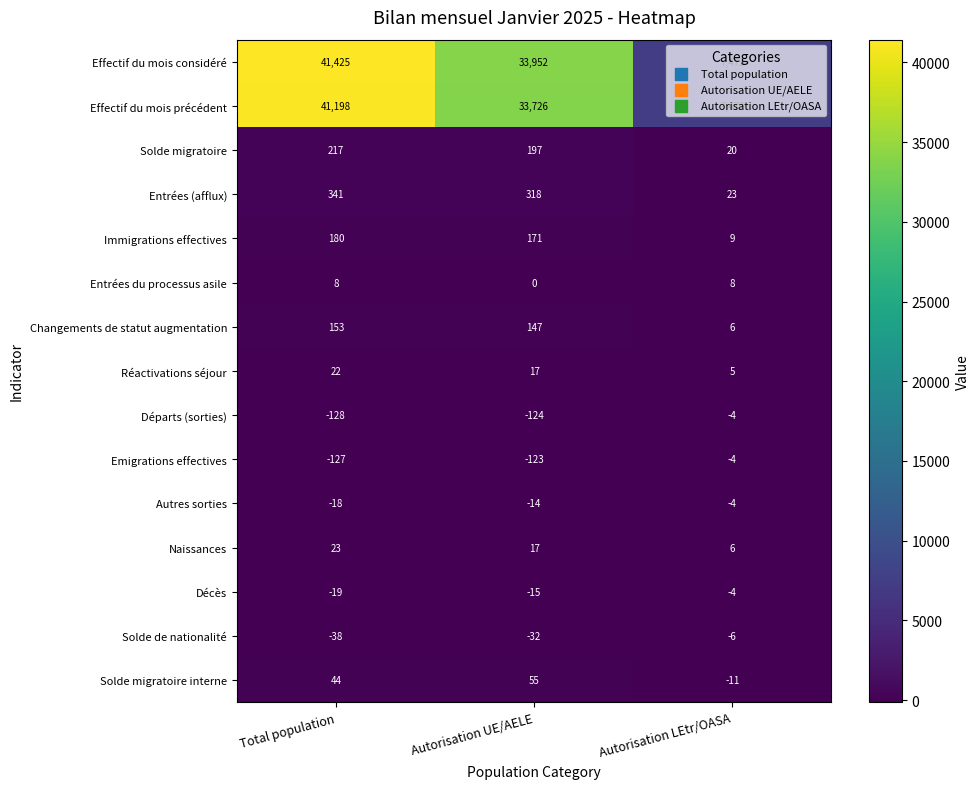

Which series changed the most between Total population and Autorisation UE/AELE?

Effectif du mois considéré